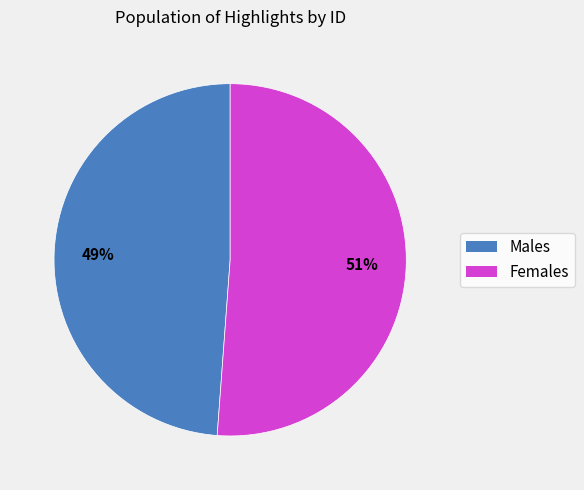

Is there a majority slice in this chart?

Yes